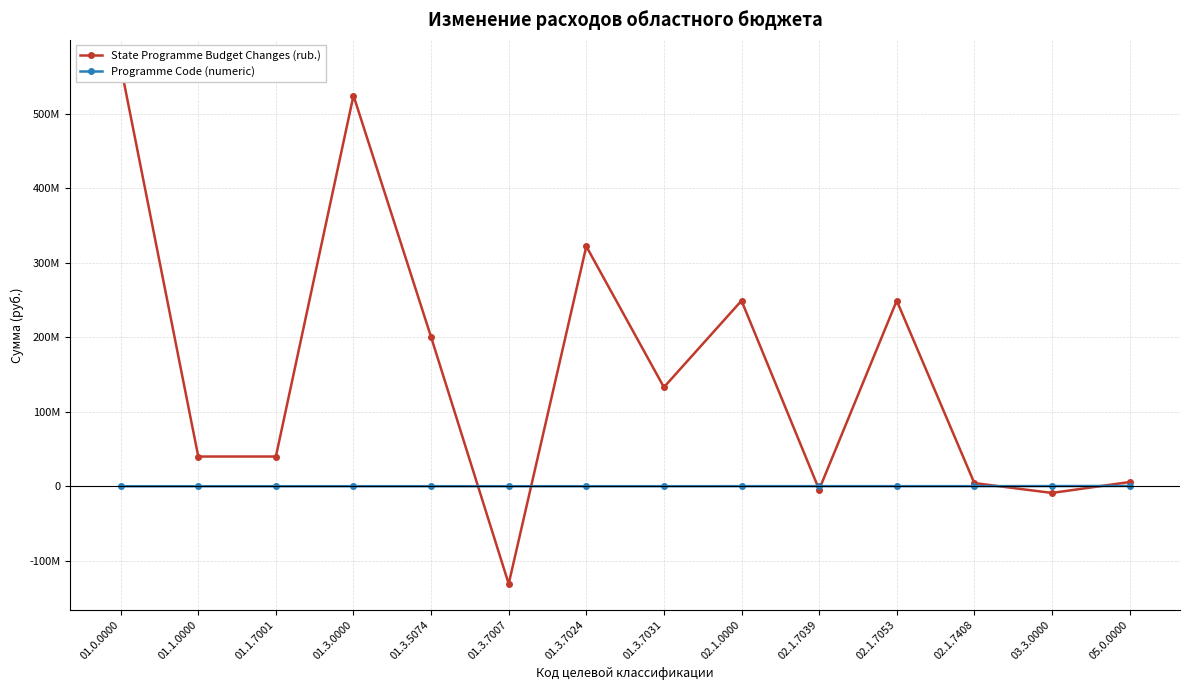

What is the label of the 13th point from the right?

01.1.0000